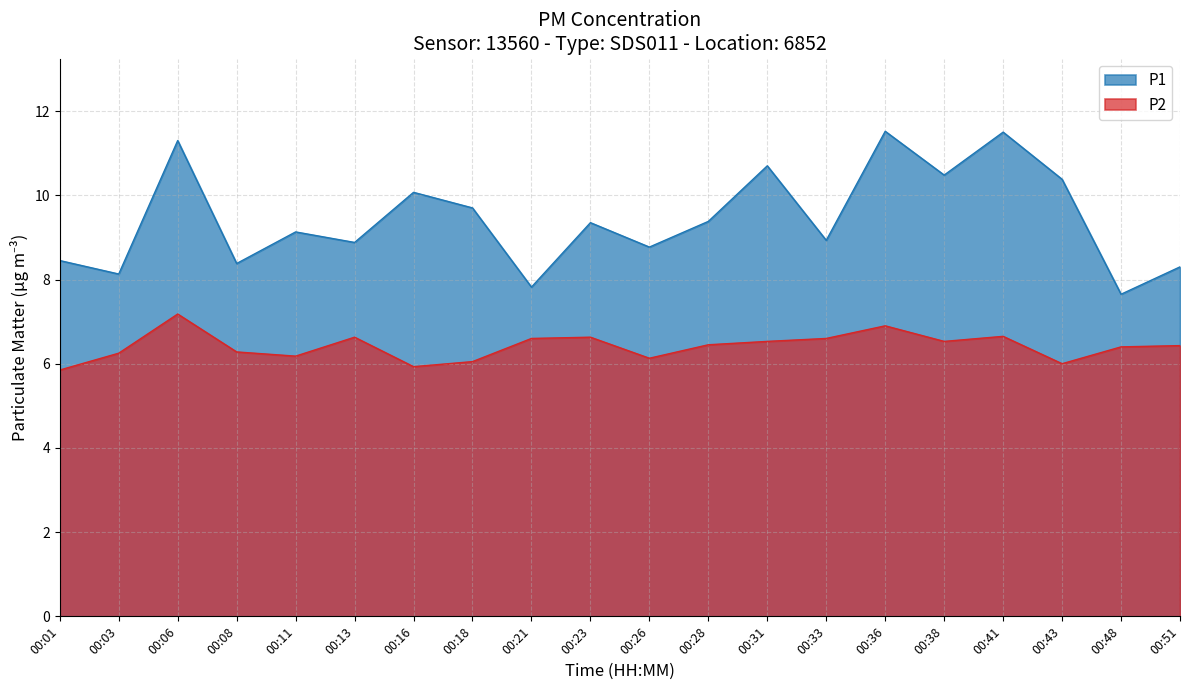

Which has a higher value, 00:28 or 00:51?

00:28